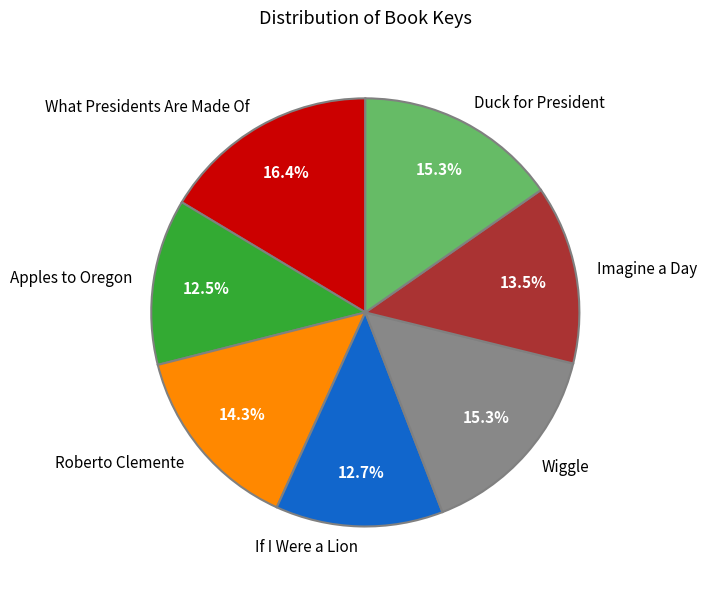

To the nearest percent, what is the average slice percentage?

14%